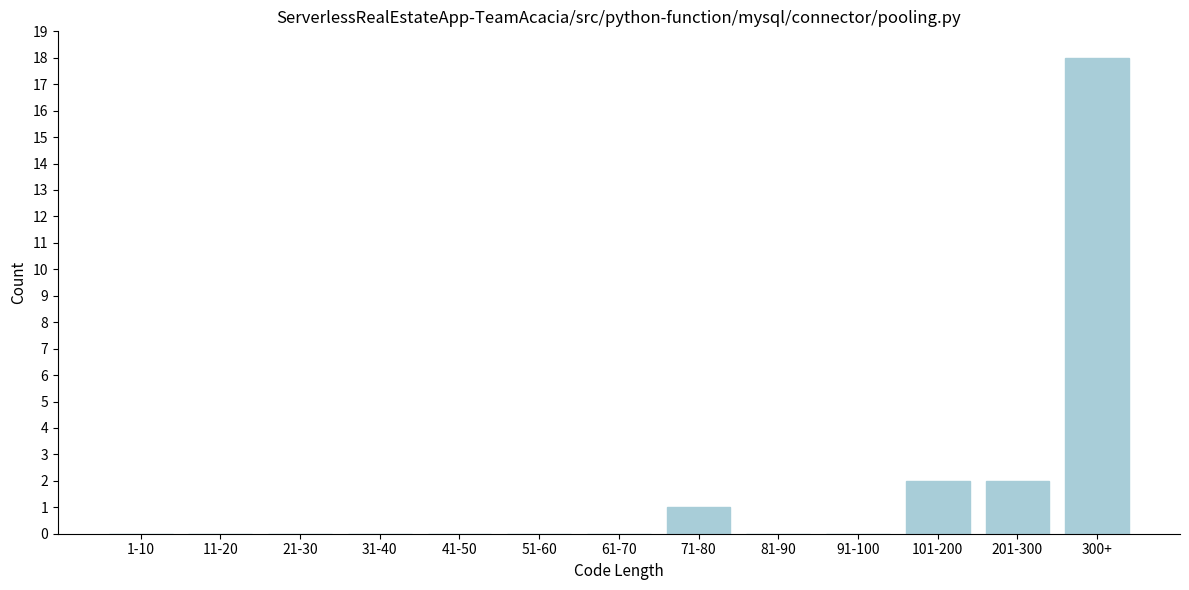

Reading right to left, extract all data points from this chart.

300+=18	201-300=2	101-200=2	91-100=0	81-90=0	71-80=1	61-70=0	51-60=0	41-50=0	31-40=0	21-30=0	11-20=0	1-10=0